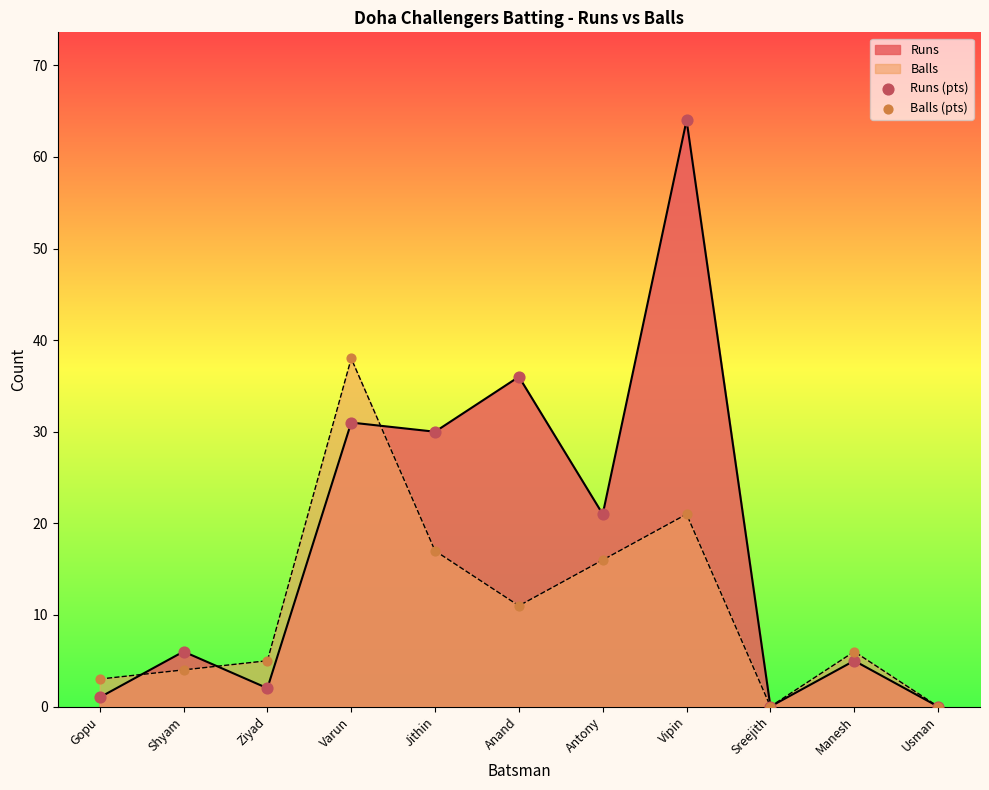

Which series reaches the maximum Y coordinate?

Runs (pts)